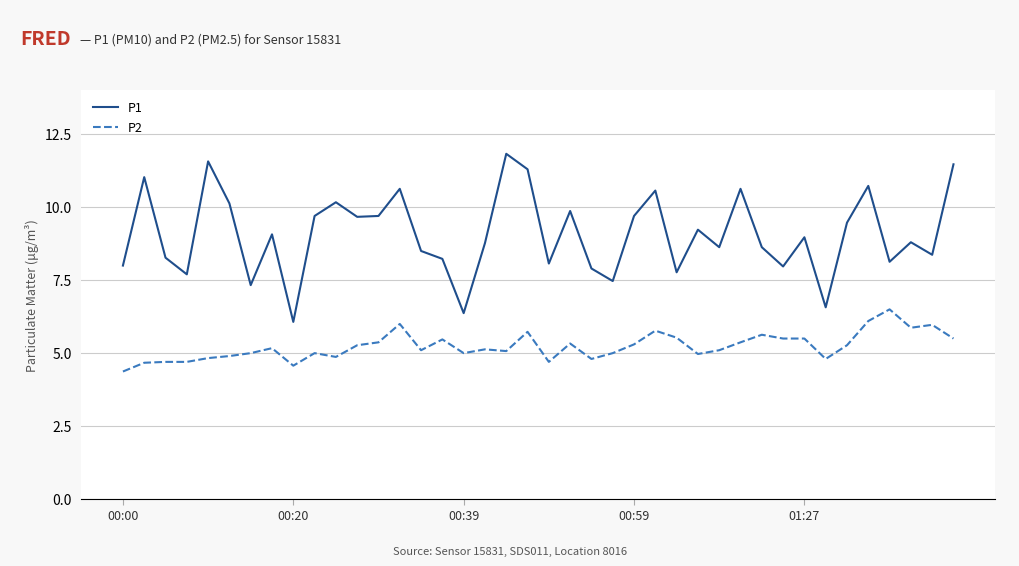

Which series has the widest spread of values?

P1